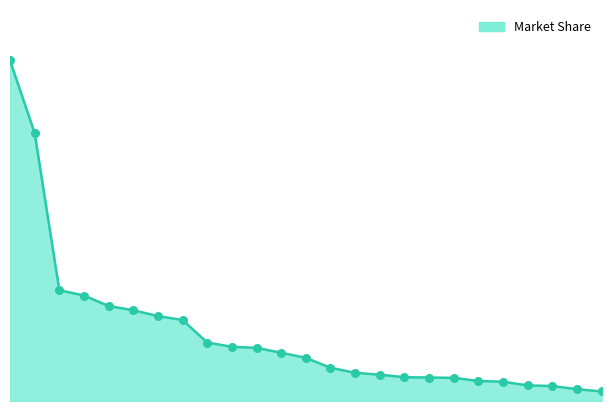

How many lines are shown in the chart?

1